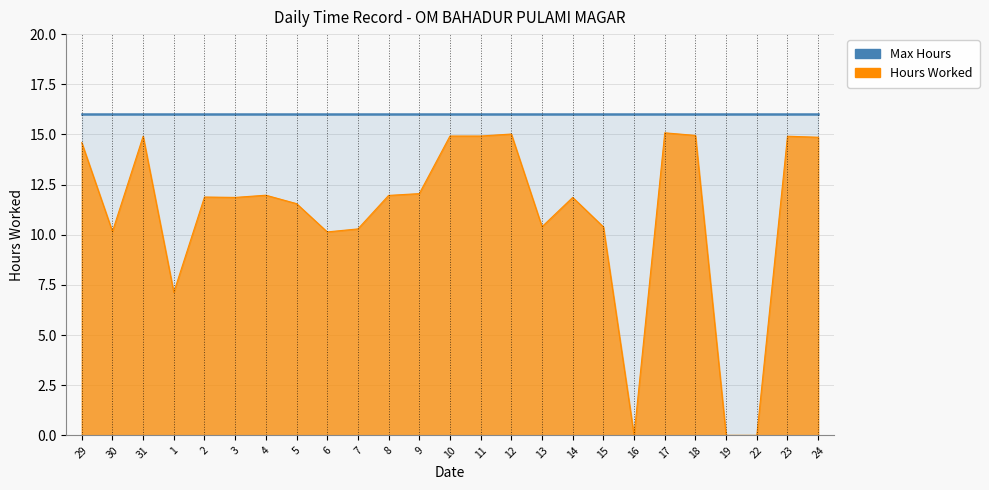

Reading right to left, list all the values displayed in this chart.

24=14.9	23=14.9	22=0.0	19=0.0	18=14.9	17=15.1	16=0.0	15=10.4	14=11.9	13=10.4	12=15.0	11=14.9	10=14.9	9=12.1	8=12.0	7=10.3	6=10.1	5=11.6	4=12.0	3=11.9	2=11.9	1=7.1	31=14.9	30=10.2	29=14.6